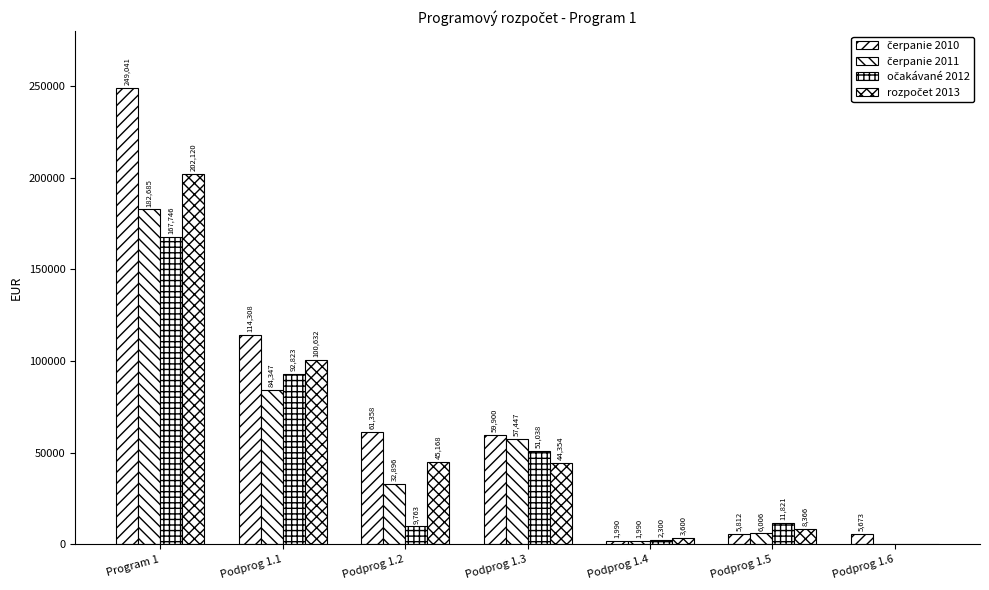

At Program 1, list the series in order from largest to smallest.

čerpanie 2010, rozpočet 2013, čerpanie 2011, očakávané 2012